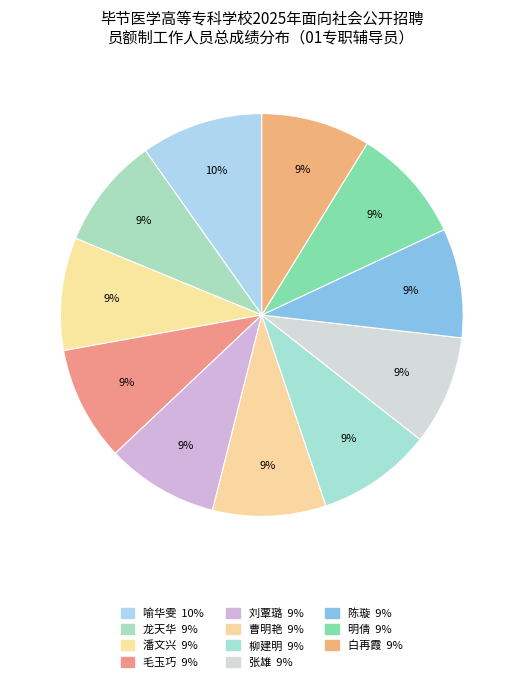

Combined, do 张雄 and 喻华雯 account for over 50%?

No